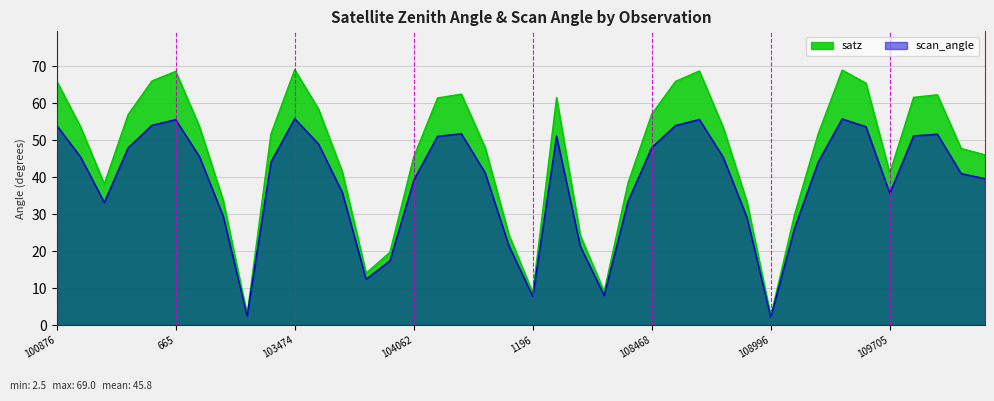

What are all the series names shown in the legend?

satz, scan_angle